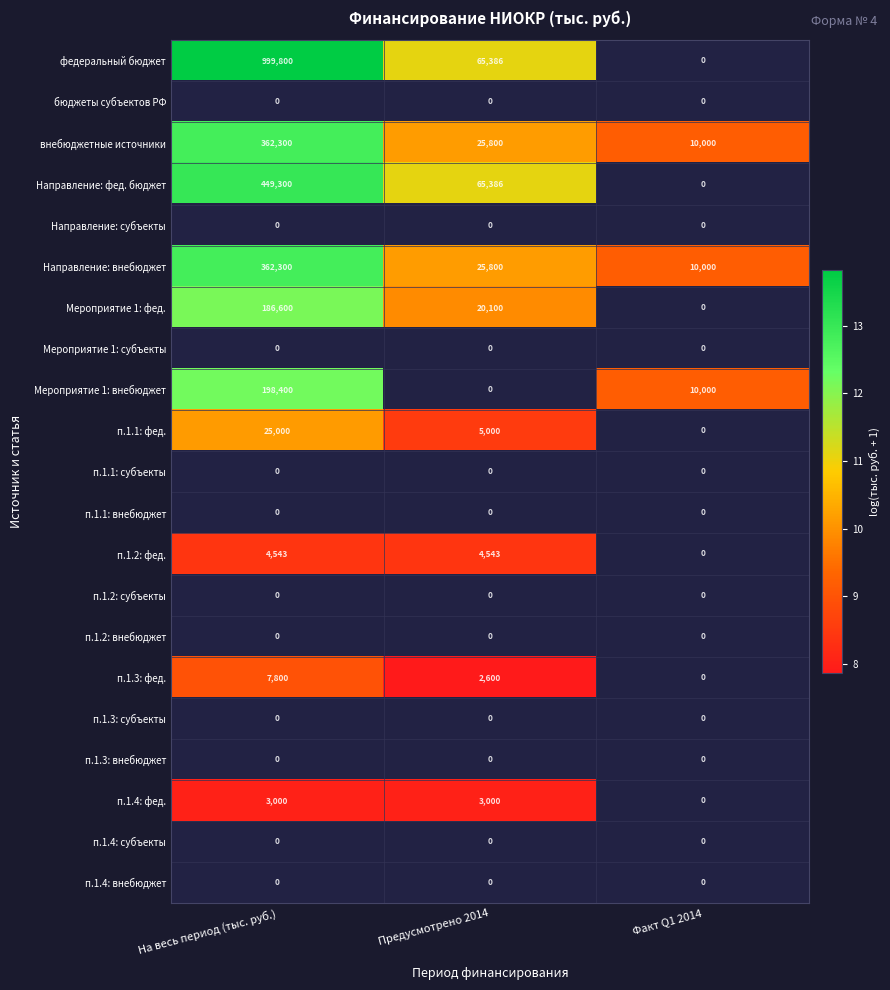

What is the difference between the Направление: внебюджет values at Предусмотрено 2014 and Факт Q1 2014?

15800